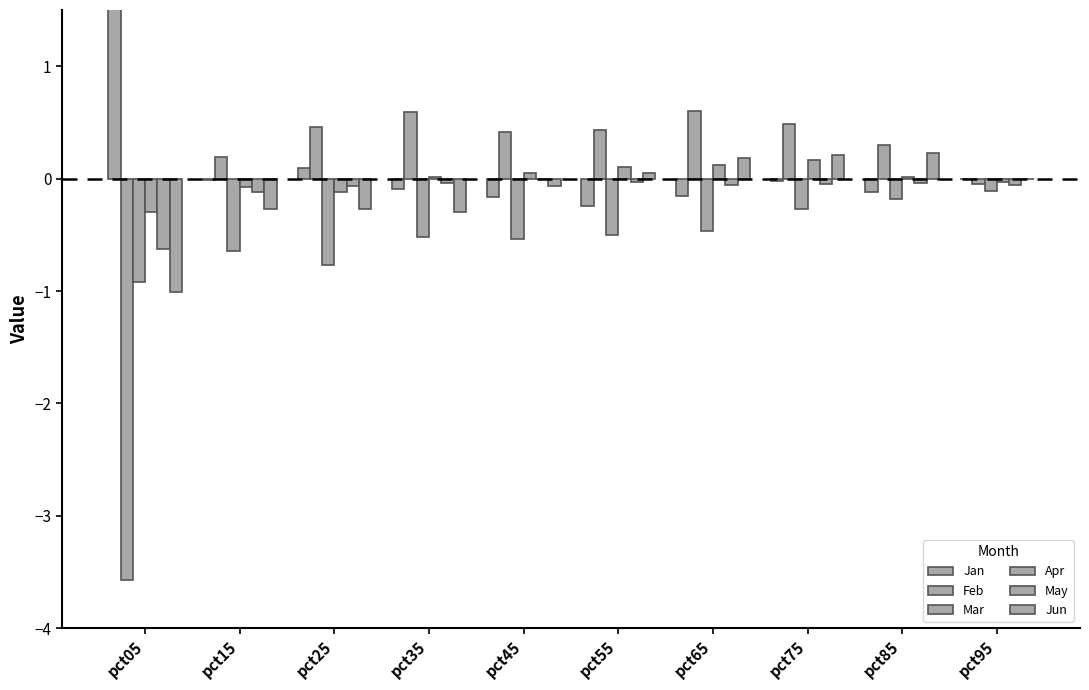

How many distinct data groups are displayed?

6